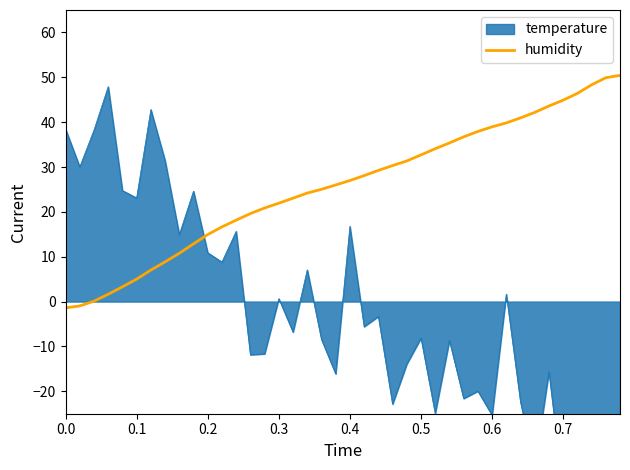

What is the maximum value for humidity?

50.4